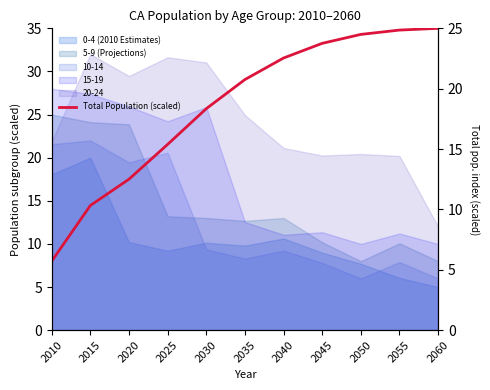

Is it true that the value at 2045 is 33.3?

True